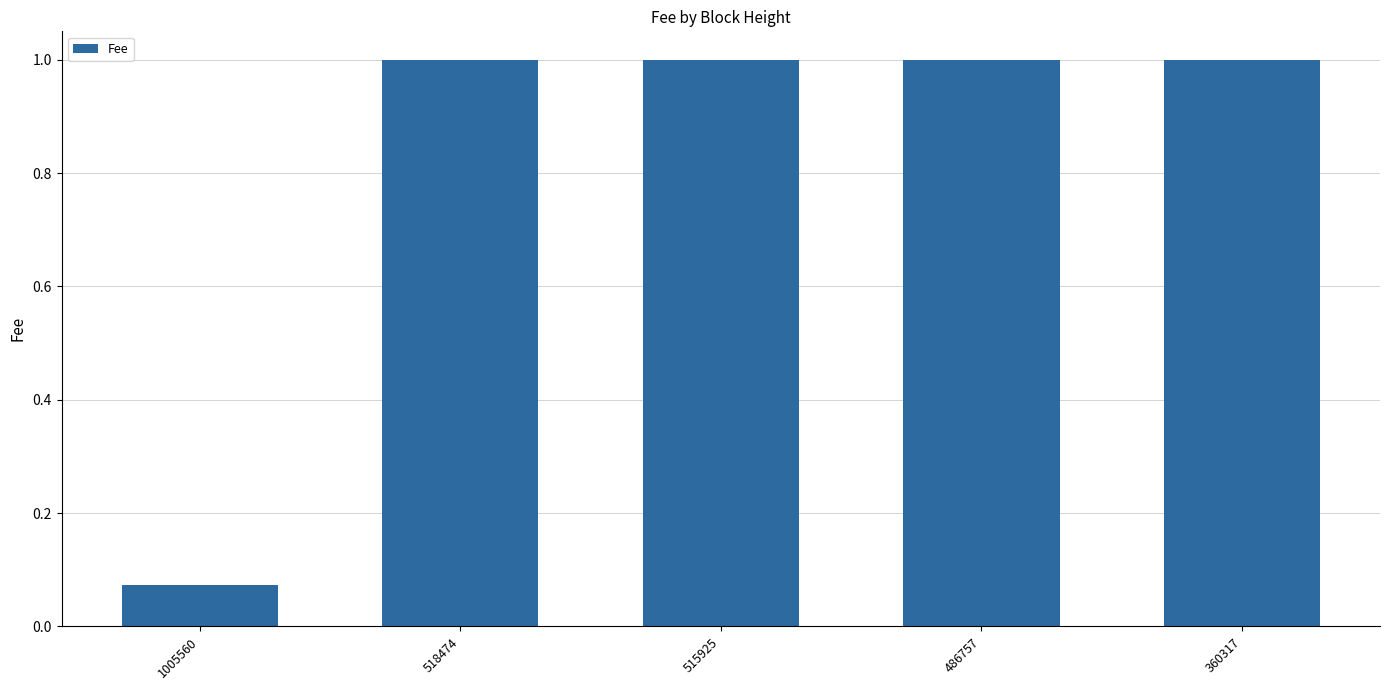

Is it true that the value at 515925 is 1.0?

True